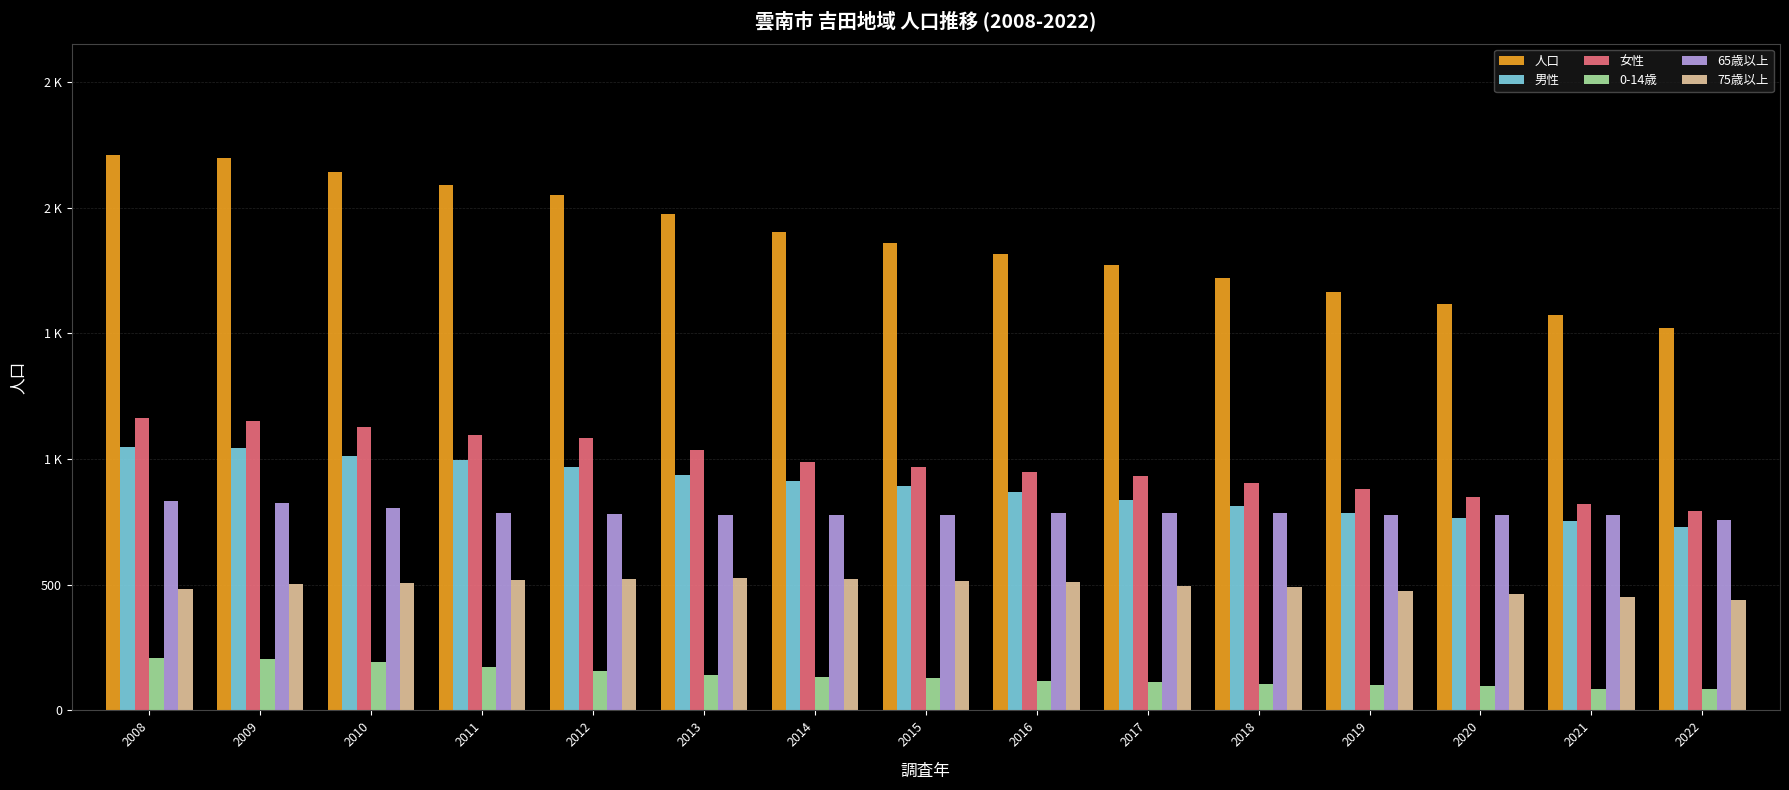

Does the chart contain stacked bars?

No